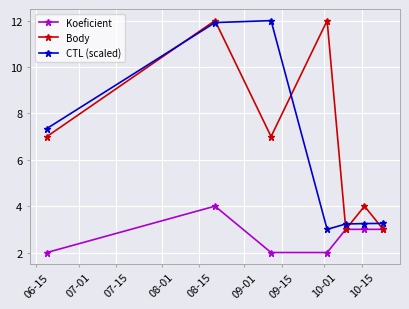

True or false: Body has more than 0 interior local peaks.

True